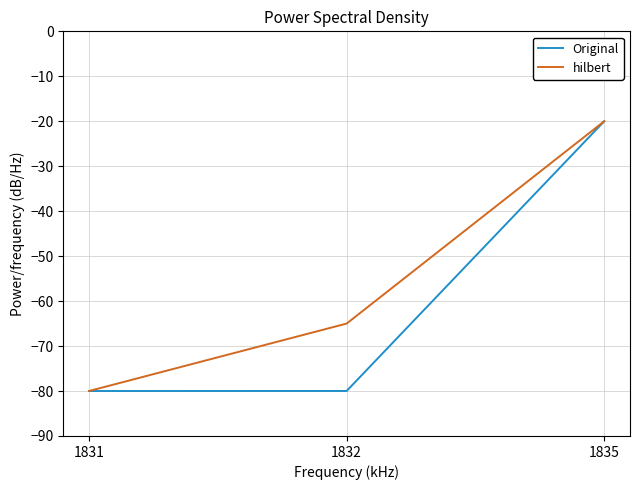

What is the total value across all series at 1835?

-40.0